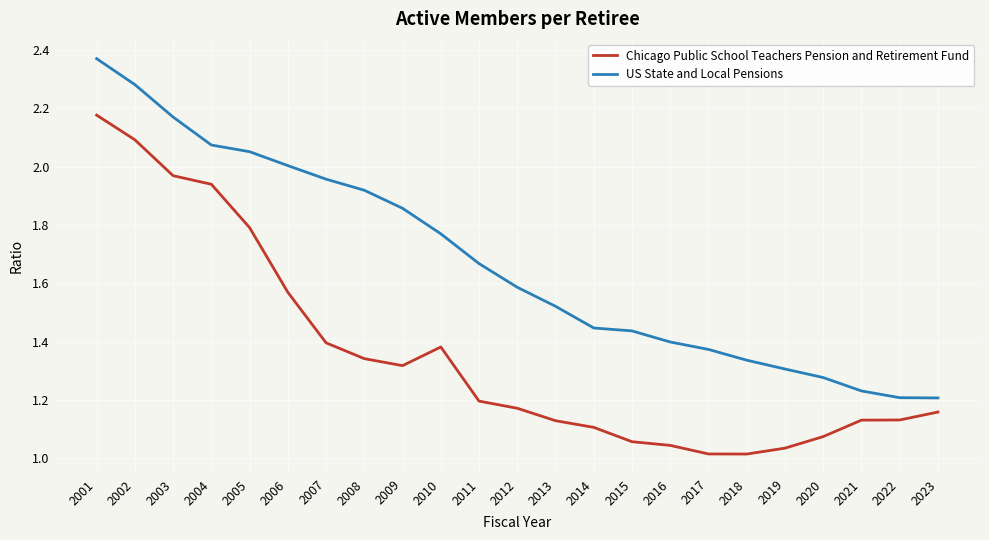

Does the chart display data point markers on the line(s)?

No